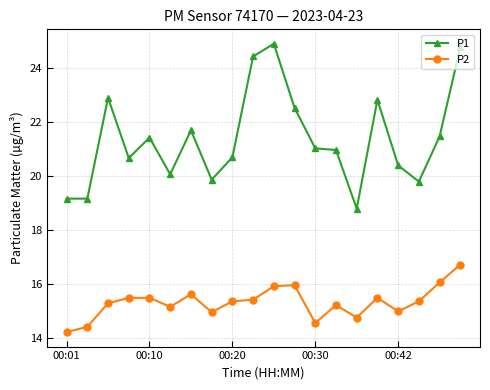

List the series in order of their peak value, lowest first.

P2, P1